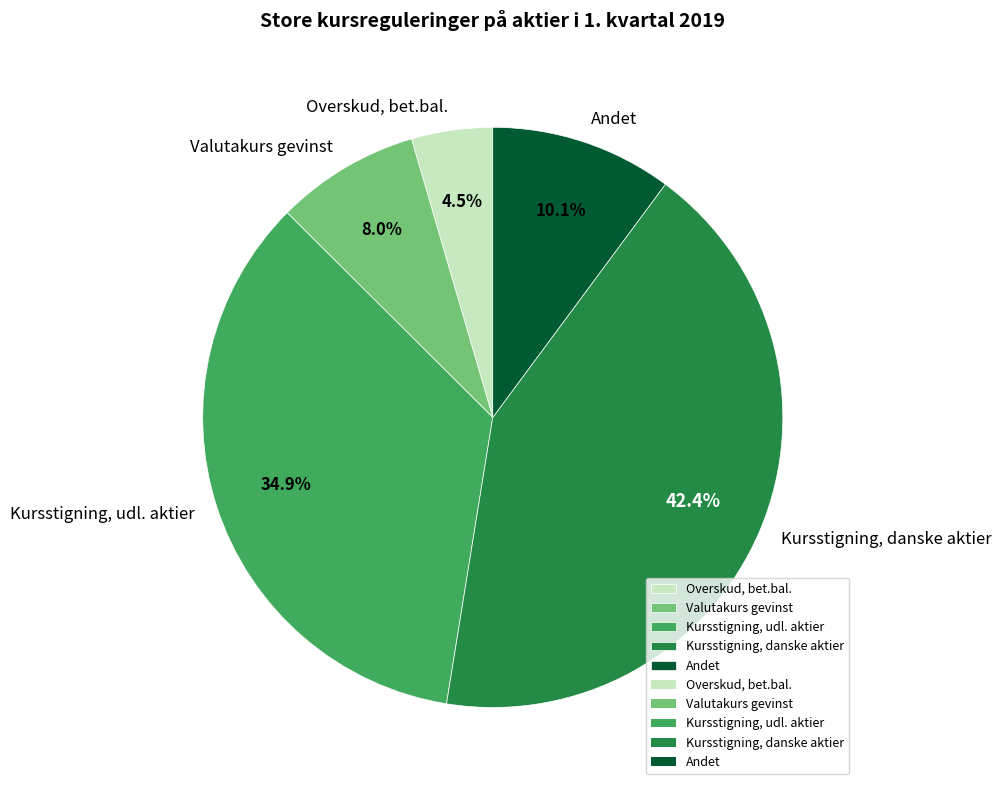

How much of the chart is everything except Andet?

89.9%